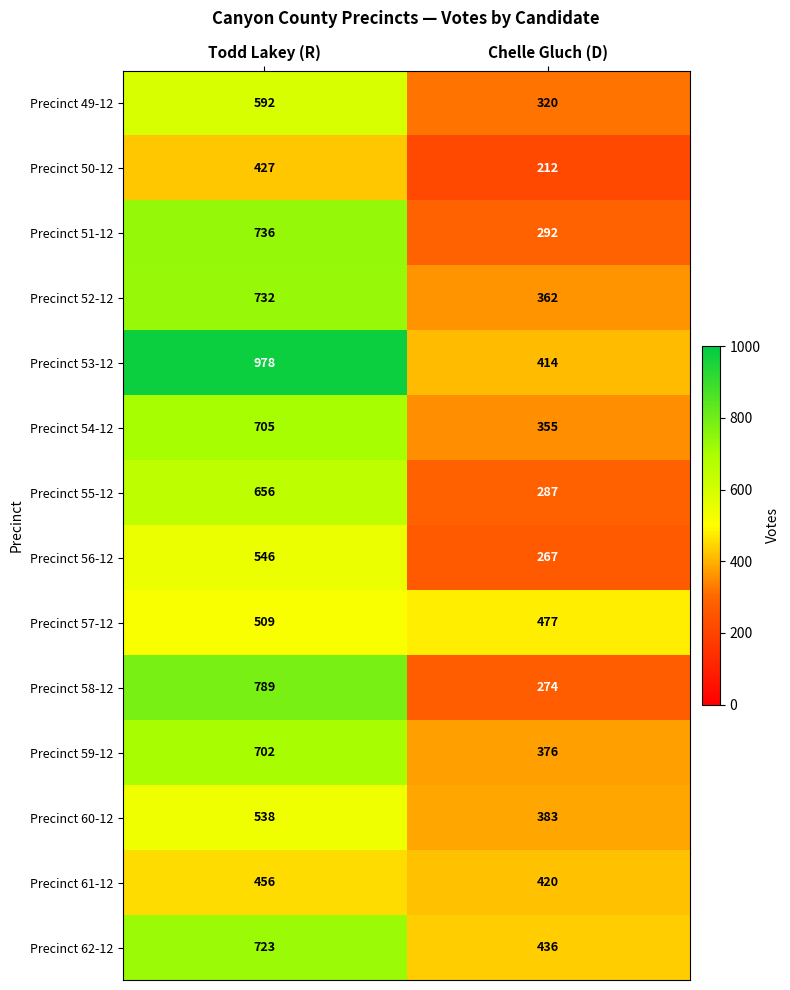

At which label does Precinct 61-12 reach its minimum?

Chelle Gluch (D)